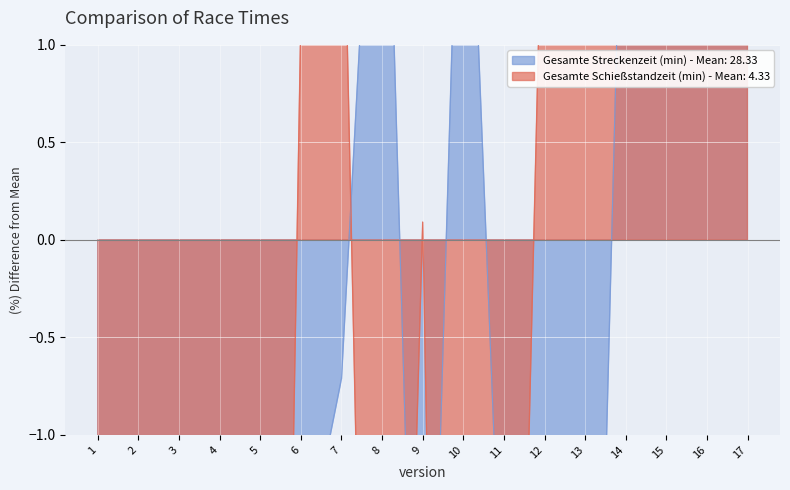

What are all the series names shown in the legend?

Gesamte Streckenzeit (min), Gesamte Schießstandzeit (min)